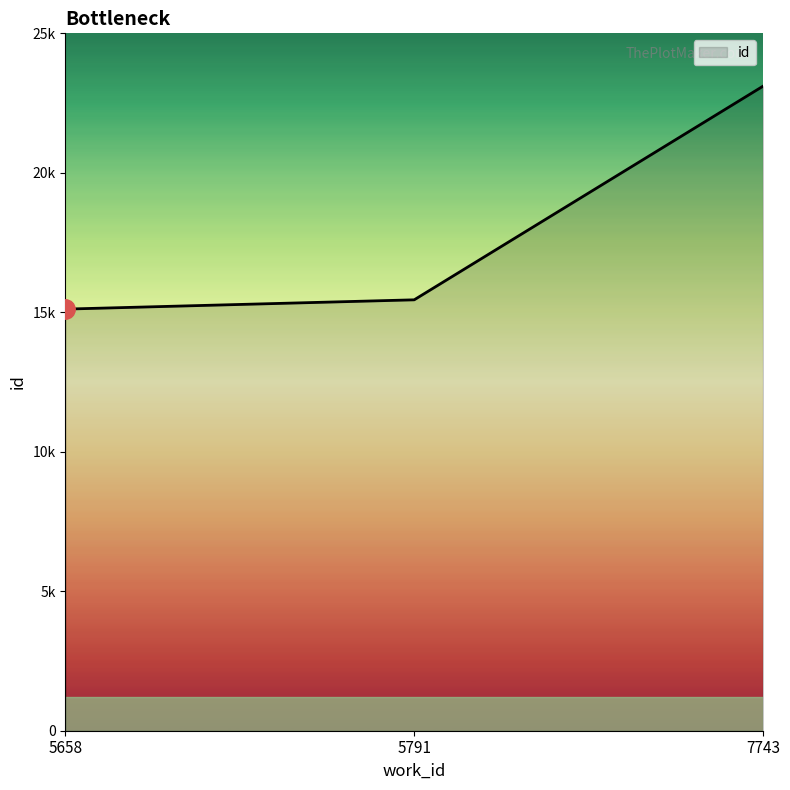

What is the change in value from 5658 to 7743?

+7991